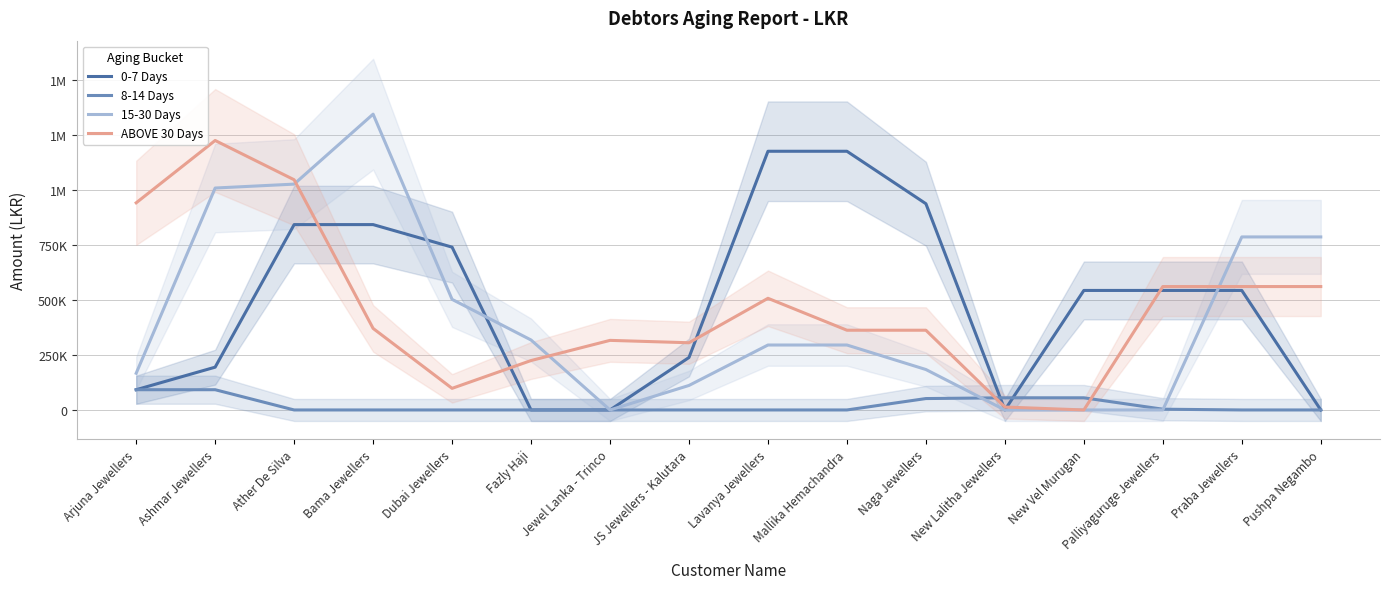

True or false: 0-7 Days and 15-30 Days intersect in this chart.

True